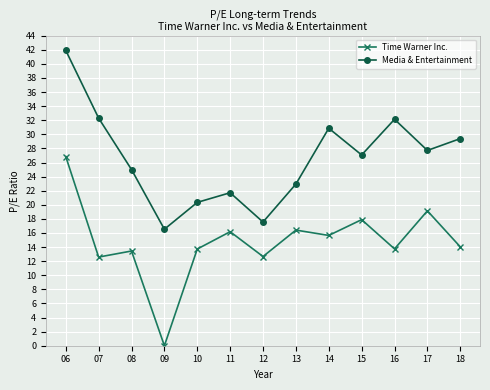

Count the number of data series in this chart.

2